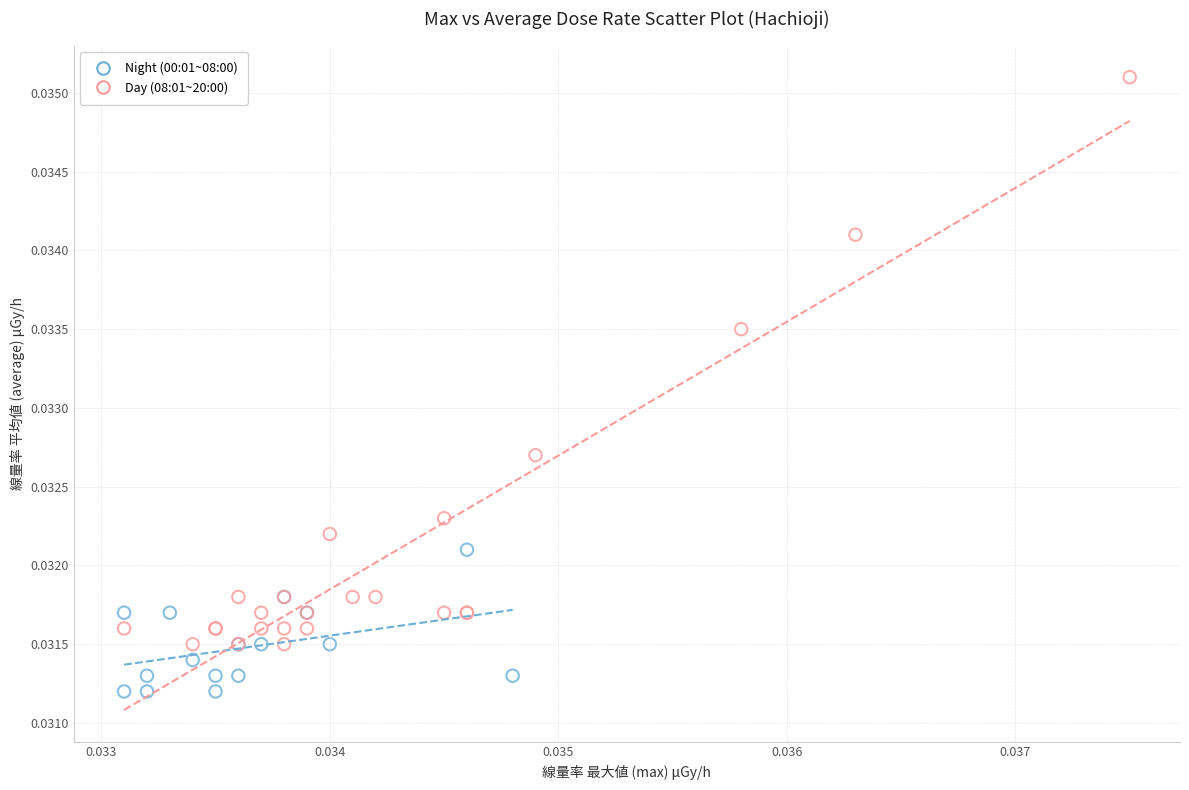

Which series contains the lowest Y value?

Night (00:01~08:00)